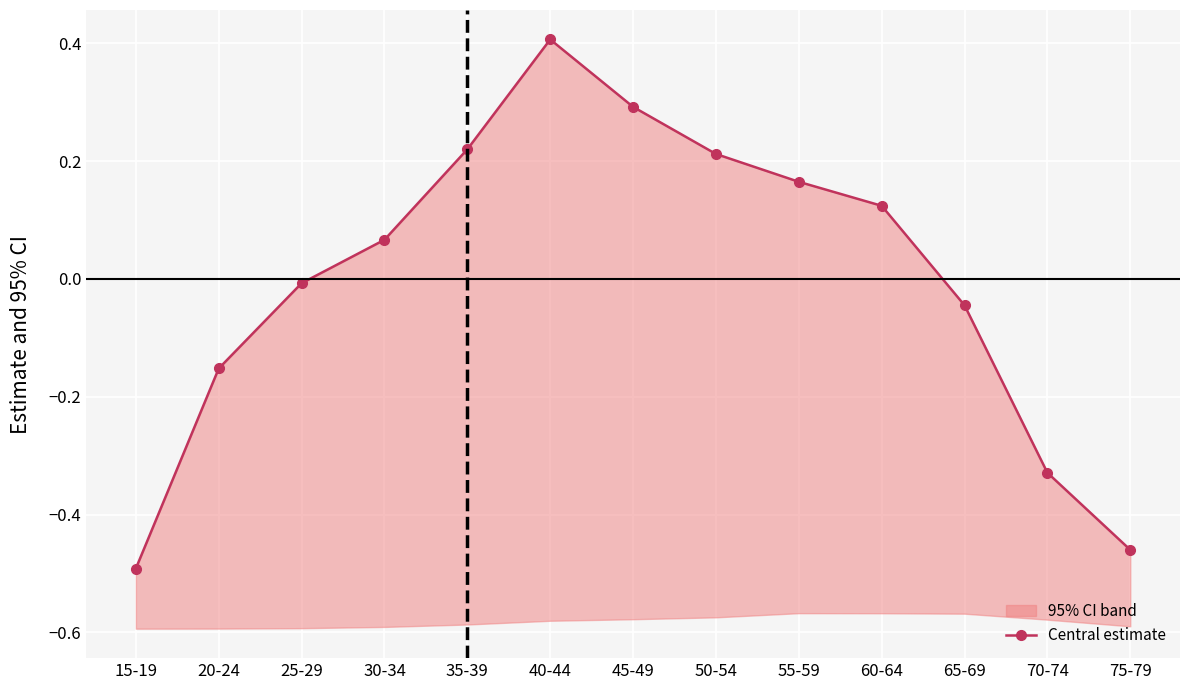

Does the chart display data point markers on the line(s)?

Yes